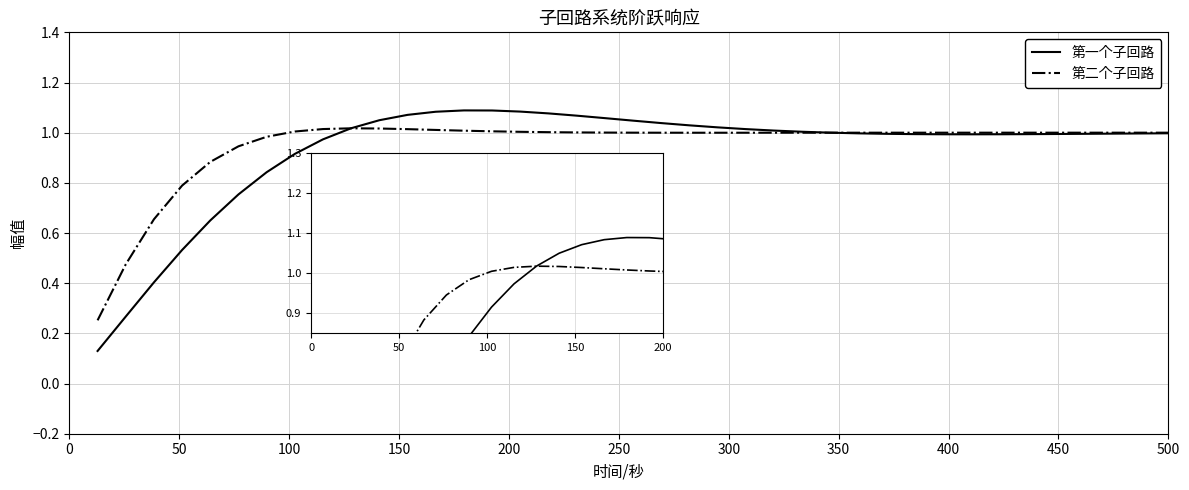

Which series has the widest spread of values?

第一个子回路